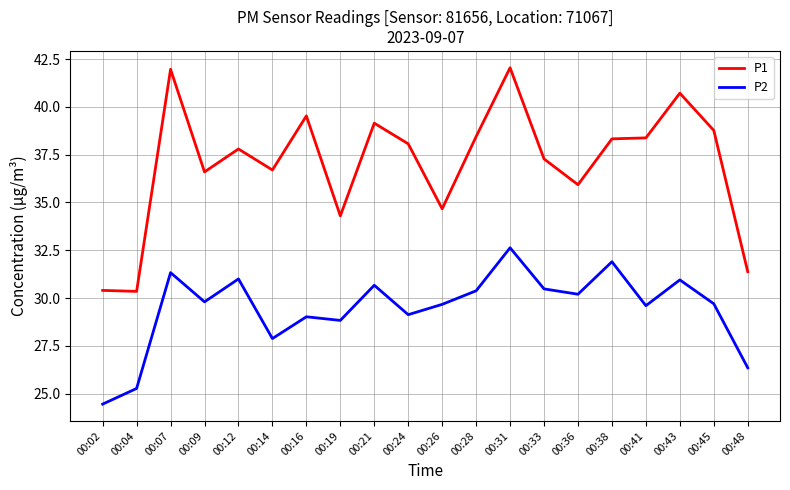

What is the difference between the maximum and minimum values in the P2 series?

8.2